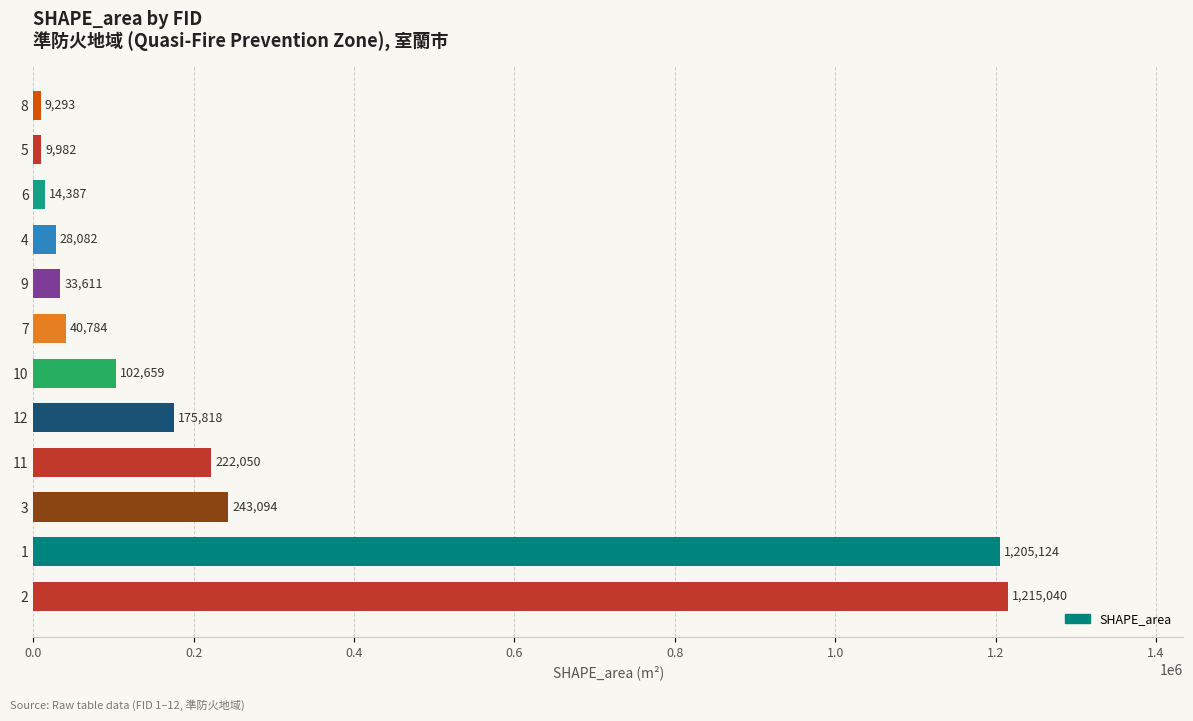

Which has a higher value, 4 or 10?

10